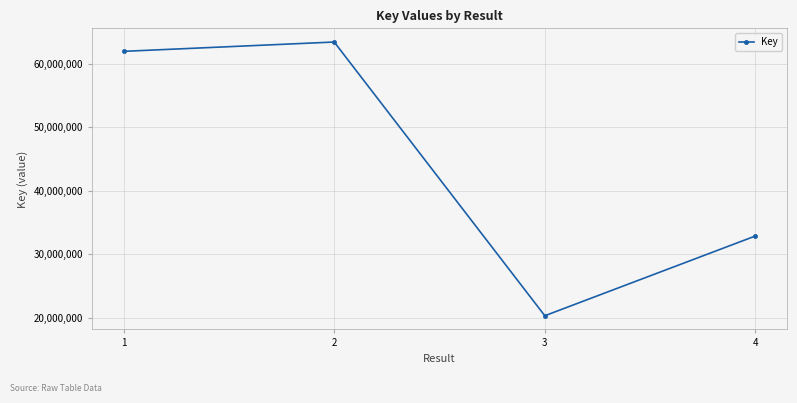

What is the approximate value at 3?

20355962